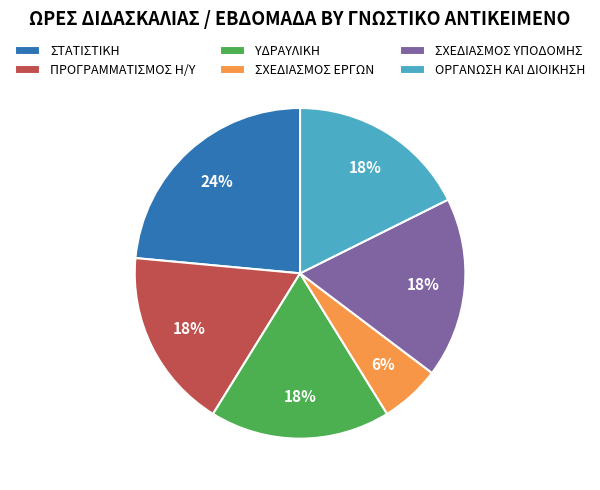

How many slices are in this pie chart?

6